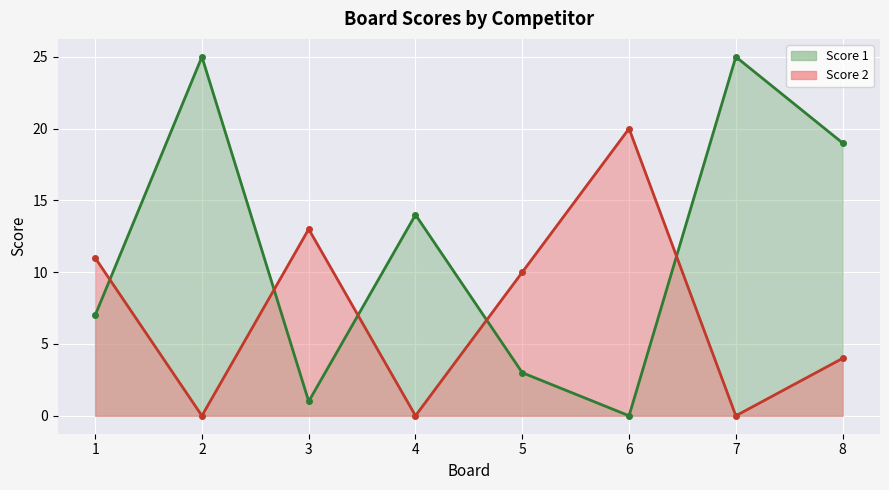

What is the average value of the Score 1 series?

12